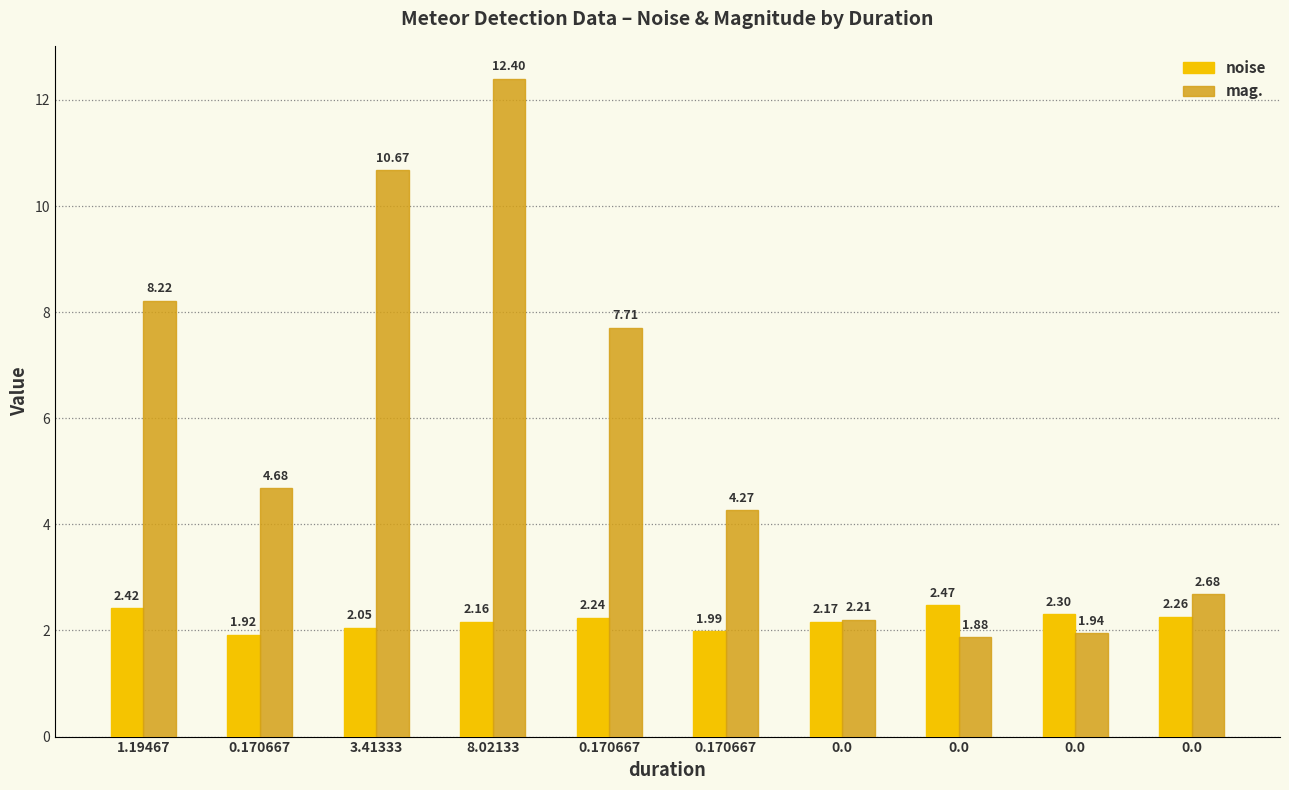

Are the bars horizontal?

No